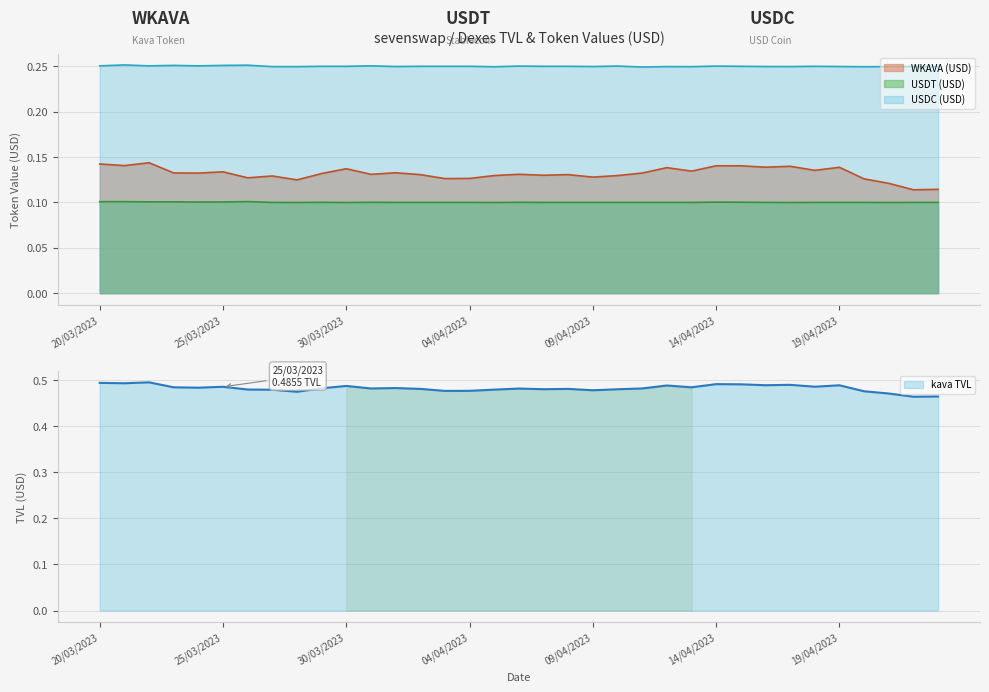

Reading right to left, what are all the values shown in this chart?

WKAVA (USD): 23/04/2023=0.1	22/04/2023=0.1	21/04/2023=0.1	20/04/2023=0.1	19/04/2023=0.1	18/04/2023=0.1	17/04/2023=0.1	16/04/2023=0.1	15/04/2023=0.1	14/04/2023=0.1	13/04/2023=0.1	12/04/2023=0.1	11/04/2023=0.1	10/04/2023=0.1	09/04/2023=0.1	08/04/2023=0.1	07/04/2023=0.1	06/04/2023=0.1	05/04/2023=0.1	04/04/2023=0.1	03/04/2023=0.1	02/04/2023=0.1	01/04/2023=0.1	31/03/2023=0.1	30/03/2023=0.1	29/03/2023=0.1	28/03/2023=0.1	27/03/2023=0.1	26/03/2023=0.1	25/03/2023=0.1	24/03/2023=0.1	23/03/2023=0.1	22/03/2023=0.1	21/03/2023=0.1	20/03/2023=0.1
USDT (USD): 23/04/2023=0.1	22/04/2023=0.1	21/04/2023=0.1	20/04/2023=0.1	19/04/2023=0.1	18/04/2023=0.1	17/04/2023=0.1	16/04/2023=0.1	15/04/2023=0.1	14/04/2023=0.1	13/04/2023=0.1	12/04/2023=0.1	11/04/2023=0.1	10/04/2023=0.1	09/04/2023=0.1	08/04/2023=0.1	07/04/2023=0.1	06/04/2023=0.1	05/04/2023=0.1	04/04/2023=0.1	03/04/2023=0.1	02/04/2023=0.1	01/04/2023=0.1	31/03/2023=0.1	30/03/2023=0.1	29/03/2023=0.1	28/03/2023=0.1	27/03/2023=0.1	26/03/2023=0.1	25/03/2023=0.1	24/03/2023=0.1	23/03/2023=0.1	22/03/2023=0.1	21/03/2023=0.1	20/03/2023=0.1
USDC (USD): 23/04/2023=0.2	22/04/2023=0.2	21/04/2023=0.2	20/04/2023=0.2	19/04/2023=0.2	18/04/2023=0.3	17/04/2023=0.2	16/04/2023=0.2	15/04/2023=0.3	14/04/2023=0.3	13/04/2023=0.2	12/04/2023=0.2	11/04/2023=0.2	10/04/2023=0.3	09/04/2023=0.2	08/04/2023=0.3	07/04/2023=0.3	06/04/2023=0.3	05/04/2023=0.2	04/04/2023=0.3	03/04/2023=0.3	02/04/2023=0.3	01/04/2023=0.2	31/03/2023=0.3	30/03/2023=0.3	29/03/2023=0.3	28/03/2023=0.2	27/03/2023=0.2	26/03/2023=0.3	25/03/2023=0.3	24/03/2023=0.3	23/03/2023=0.3	22/03/2023=0.3	21/03/2023=0.3	20/03/2023=0.3
kava TVL: 23/04/2023=0.5	22/04/2023=0.5	21/04/2023=0.5	20/04/2023=0.5	19/04/2023=0.5	18/04/2023=0.5	17/04/2023=0.5	16/04/2023=0.5	15/04/2023=0.5	14/04/2023=0.5	13/04/2023=0.5	12/04/2023=0.5	11/04/2023=0.5	10/04/2023=0.5	09/04/2023=0.5	08/04/2023=0.5	07/04/2023=0.5	06/04/2023=0.5	05/04/2023=0.5	04/04/2023=0.5	03/04/2023=0.5	02/04/2023=0.5	01/04/2023=0.5	31/03/2023=0.5	30/03/2023=0.5	29/03/2023=0.5	28/03/2023=0.5	27/03/2023=0.5	26/03/2023=0.5	25/03/2023=0.5	24/03/2023=0.5	23/03/2023=0.5	22/03/2023=0.5	21/03/2023=0.5	20/03/2023=0.5